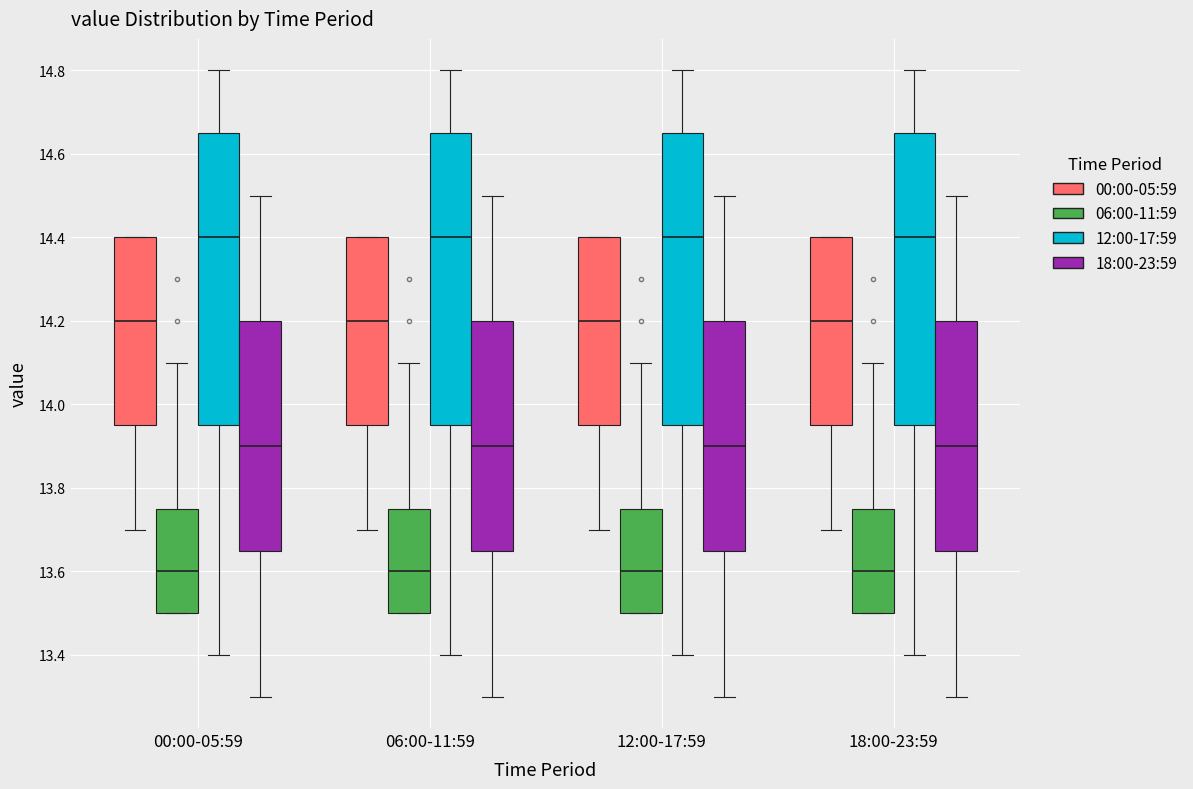

Reading left to right, transcribe this box plot: for each box, give where its median line is, the range the box spans, and where its two whiskers end, as read against the y-axis. The values are not printed on the chart, so give them approximately, as read against the axis.

00:00-05:59 (00:00-05:59): median 14.20, box 13.96 to 14.40, whiskers 13.70 to 14.40
00:00-05:59 (06:00-11:59): median 13.60, box 13.50 to 13.76, whiskers 13.50 to 14.10
00:00-05:59 (12:00-17:59): median 14.40, box 13.96 to 14.66, whiskers 13.40 to 14.80
00:00-05:59 (18:00-23:59): median 13.90, box 13.66 to 14.20, whiskers 13.30 to 14.50
06:00-11:59 (00:00-05:59): median 14.20, box 13.96 to 14.40, whiskers 13.70 to 14.40
06:00-11:59 (06:00-11:59): median 13.60, box 13.50 to 13.76, whiskers 13.50 to 14.10
06:00-11:59 (12:00-17:59): median 14.40, box 13.96 to 14.66, whiskers 13.40 to 14.80
06:00-11:59 (18:00-23:59): median 13.90, box 13.66 to 14.20, whiskers 13.30 to 14.50
12:00-17:59 (00:00-05:59): median 14.20, box 13.96 to 14.40, whiskers 13.70 to 14.40
12:00-17:59 (06:00-11:59): median 13.60, box 13.50 to 13.76, whiskers 13.50 to 14.10
12:00-17:59 (12:00-17:59): median 14.40, box 13.96 to 14.66, whiskers 13.40 to 14.80
12:00-17:59 (18:00-23:59): median 13.90, box 13.66 to 14.20, whiskers 13.30 to 14.50
18:00-23:59 (00:00-05:59): median 14.20, box 13.96 to 14.40, whiskers 13.70 to 14.40
18:00-23:59 (06:00-11:59): median 13.60, box 13.50 to 13.76, whiskers 13.50 to 14.10
18:00-23:59 (12:00-17:59): median 14.40, box 13.96 to 14.66, whiskers 13.40 to 14.80
18:00-23:59 (18:00-23:59): median 13.90, box 13.66 to 14.20, whiskers 13.30 to 14.50